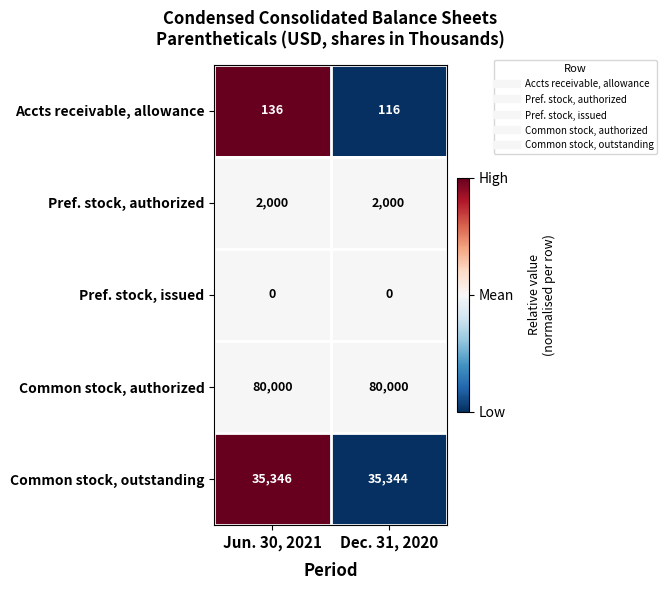

What is the approximate value of Common stock, outstanding at Jun. 30, 2021?

35346